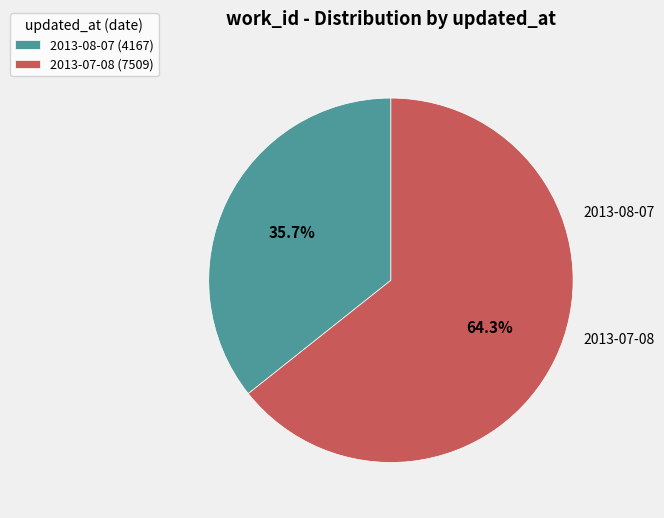

To the nearest percent, what portion does 2013-08-07 represent?

36%